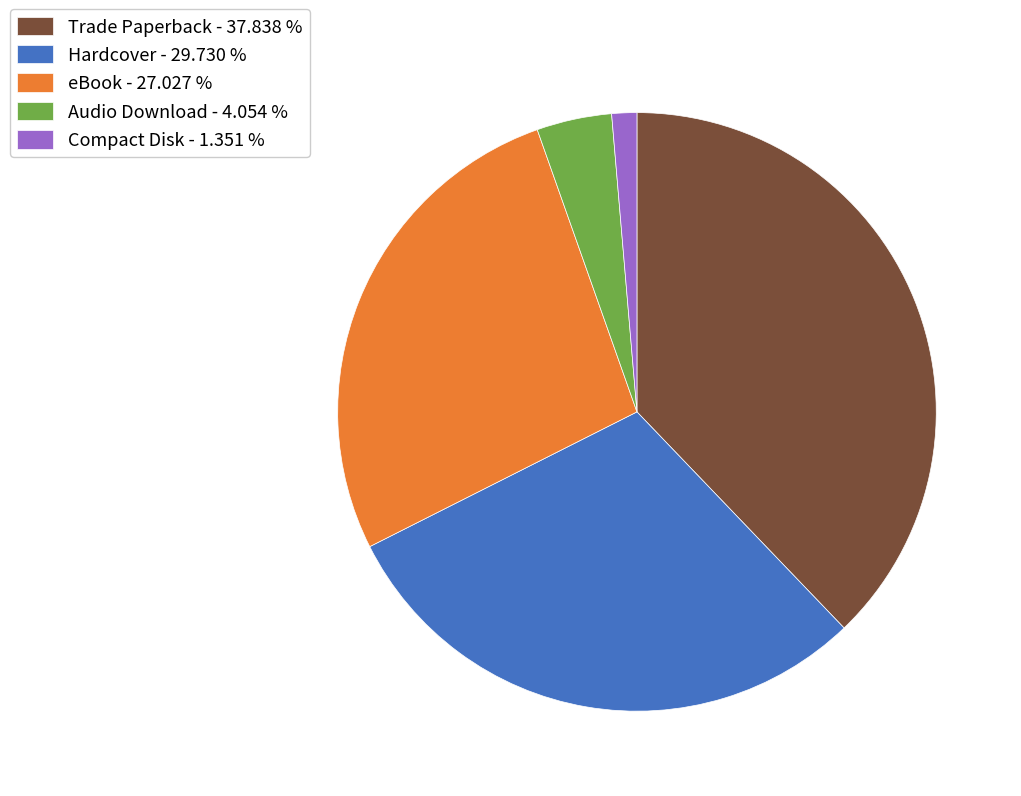

Combined, do Trade Paperback - 37.838 % and Compact Disk - 1.351 % account for over 50%?

No